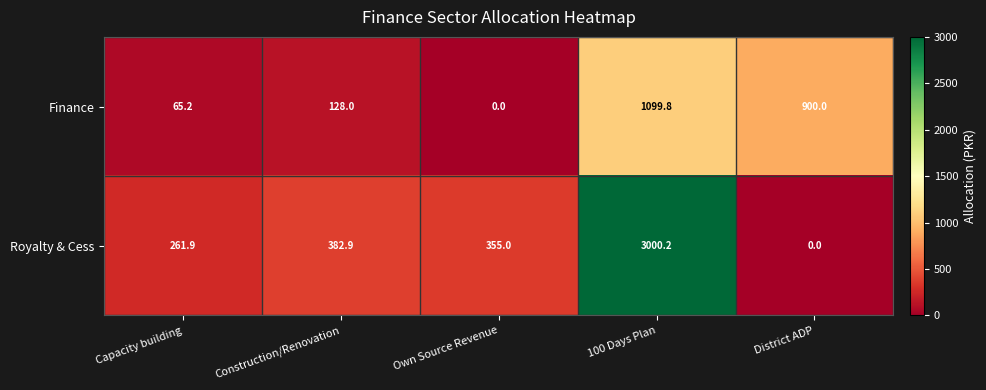

At which category is the sum across all series the highest?

100 Days Plan